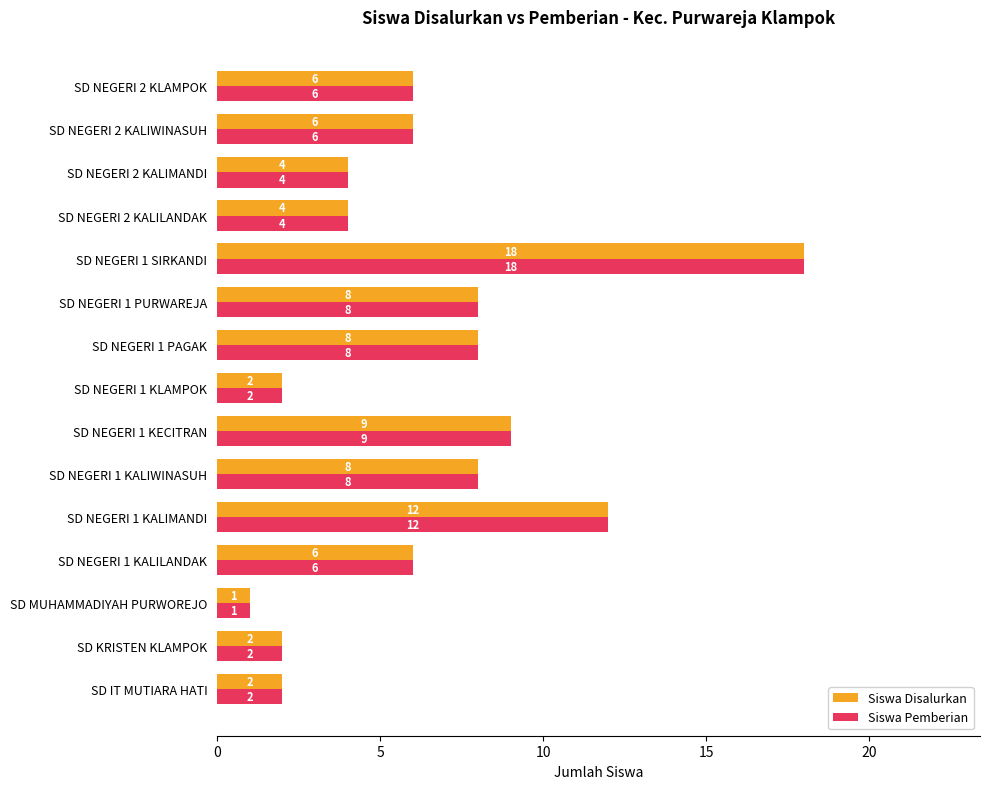

Where is Siswa Pemberian nearest to the value 9?

SD NEGERI 1 KECITRAN